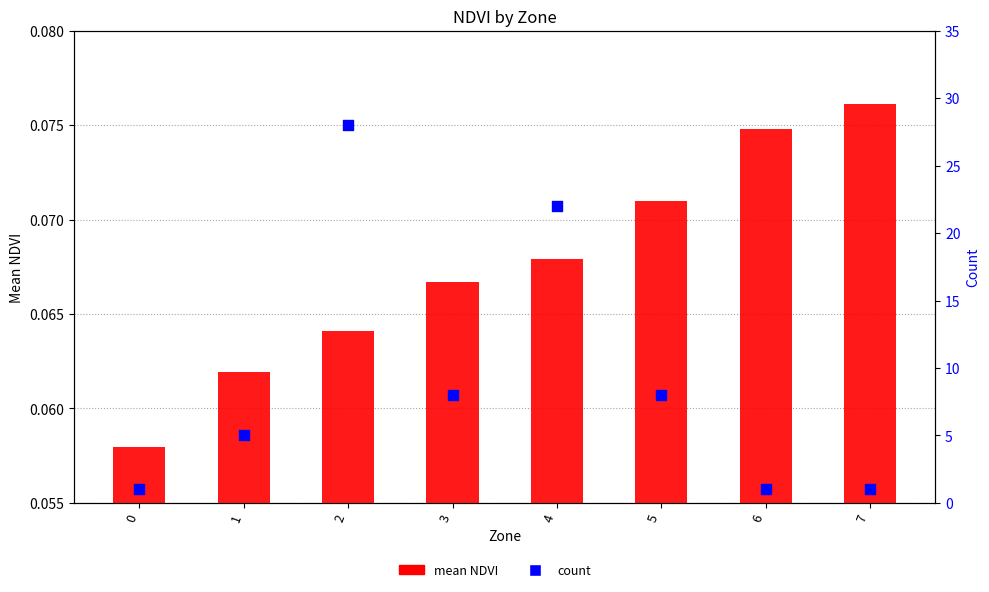

At how many categories does at least one series exceed 25?

1